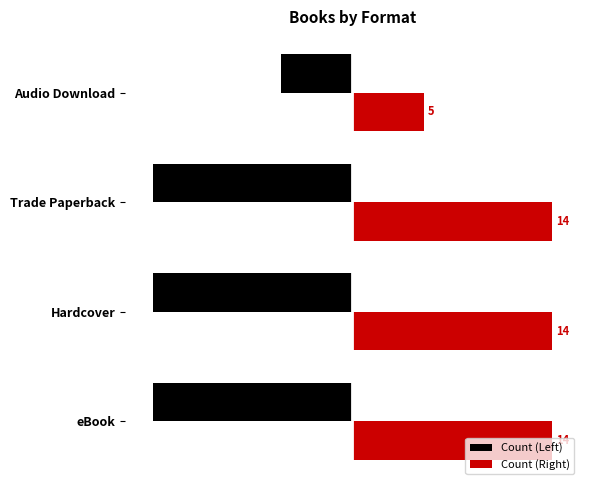

List the series in order of their overall mean, lowest first.

Count (Left), Count (Right)